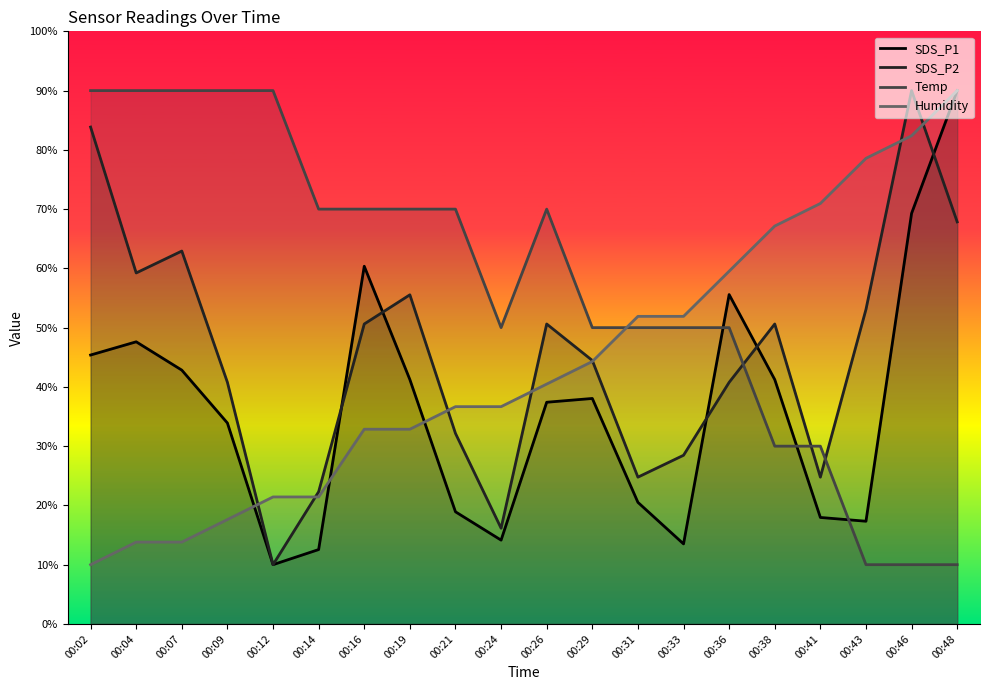

How many times do Humidity and SDS_P2 cross each other?

7